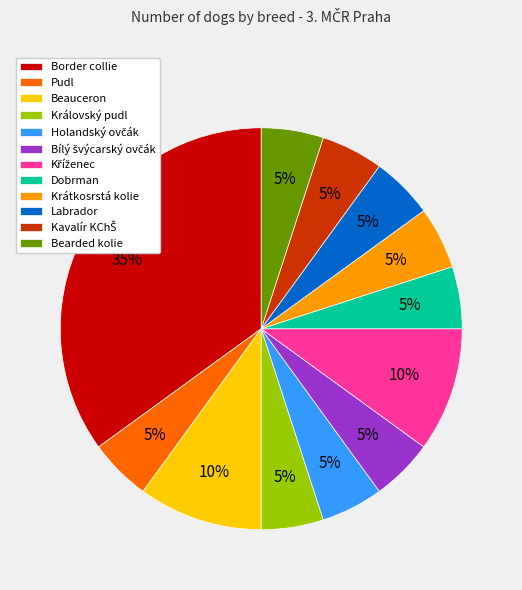

To the nearest percent, what is the combined percentage of Krátkosrstá kolie and Labrador?

10%